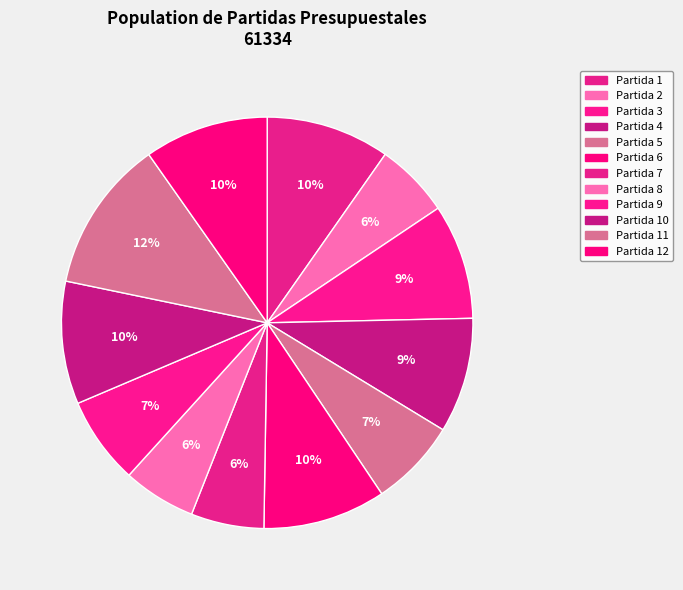

How many segments does this pie chart have?

12